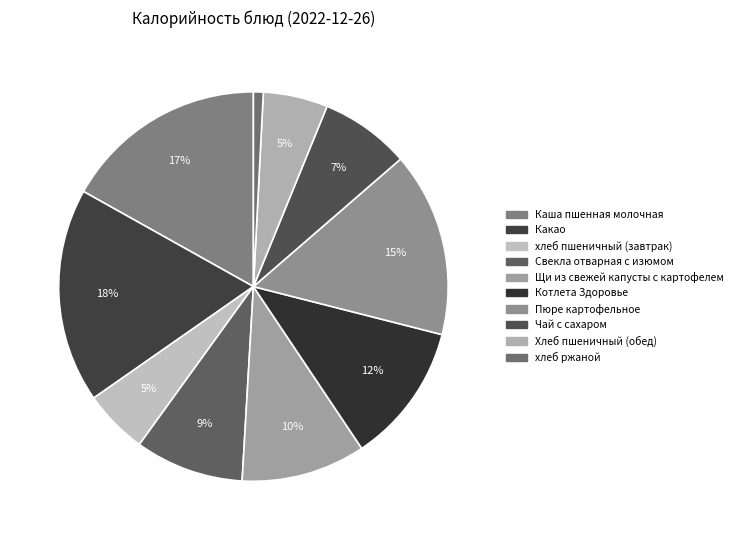

How many segments does this pie chart have?

10